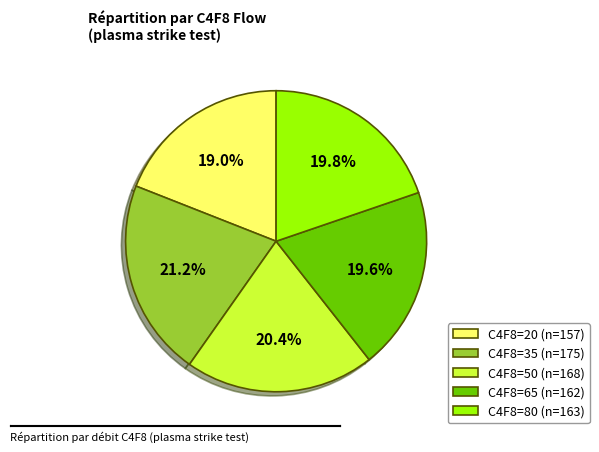

How many slices are in this pie chart?

5